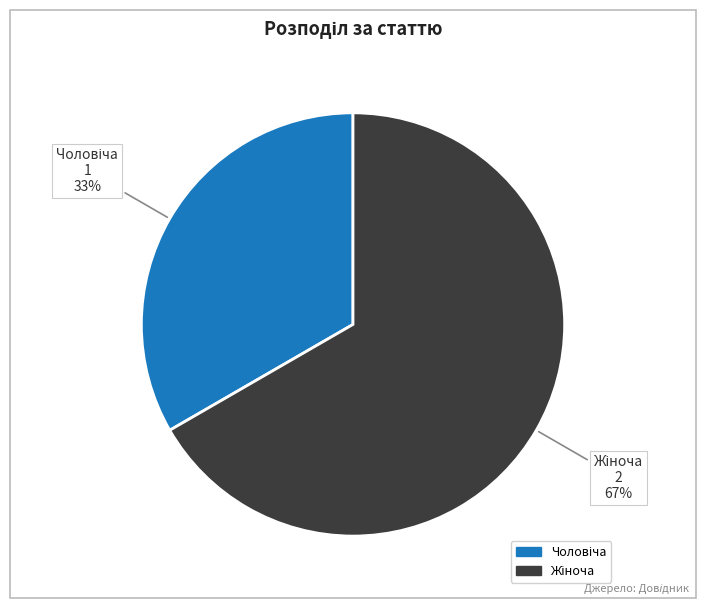

To the nearest percent, what is the average slice percentage?

50%